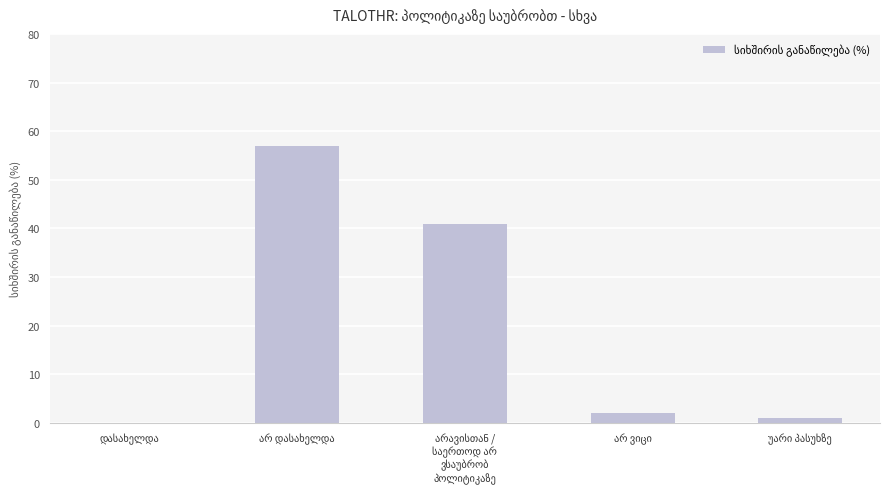

What is the sum of all values?

101